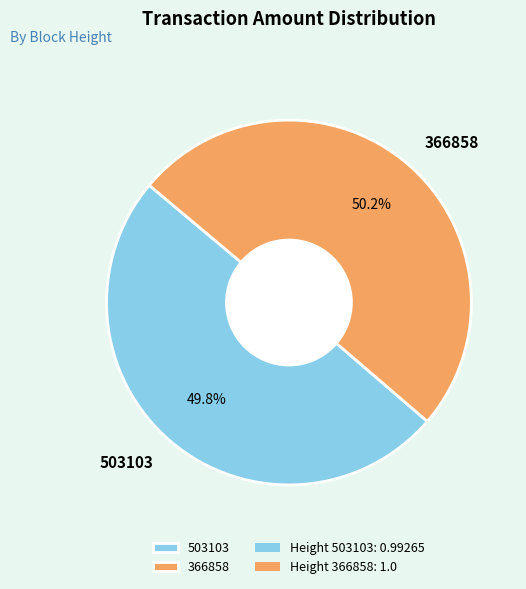

Count the number of slices in the pie.

2